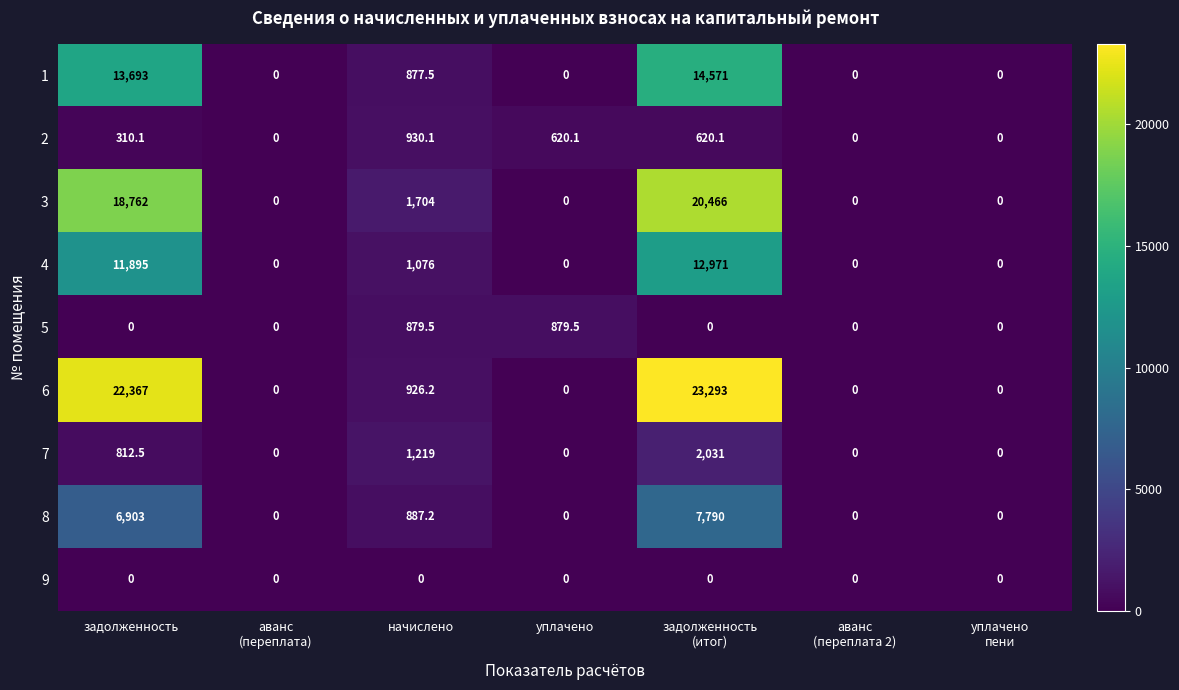

What is the total value across all series at задолженность?

74742.6